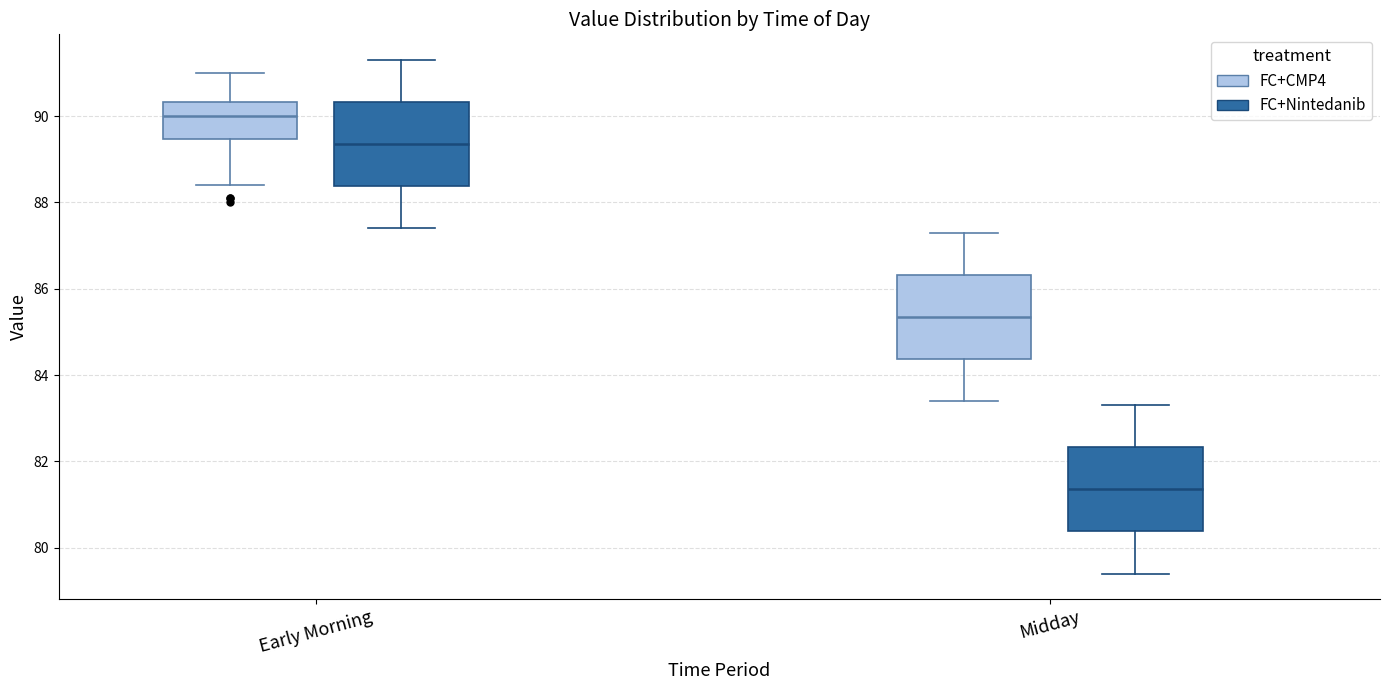

Which box has the lowest median line?

Midday (FC+Nintedanib)